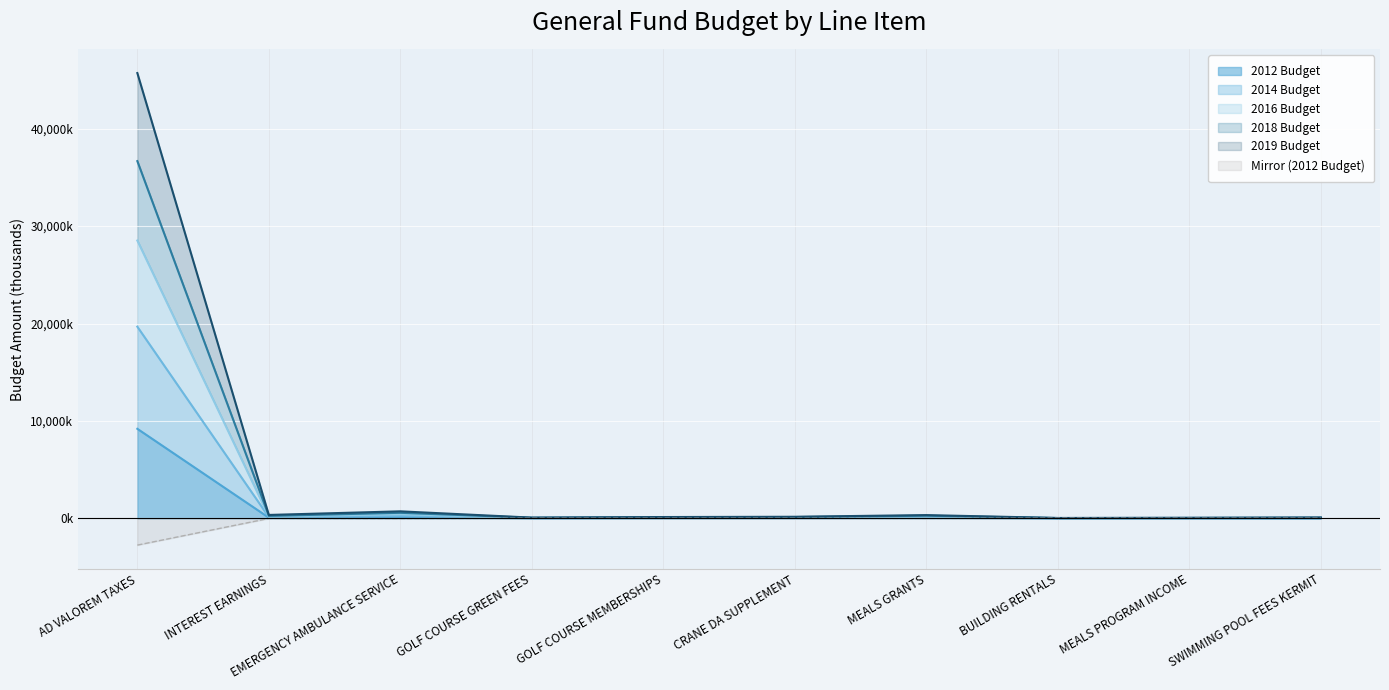

Does the chart display data point markers on the line(s)?

No